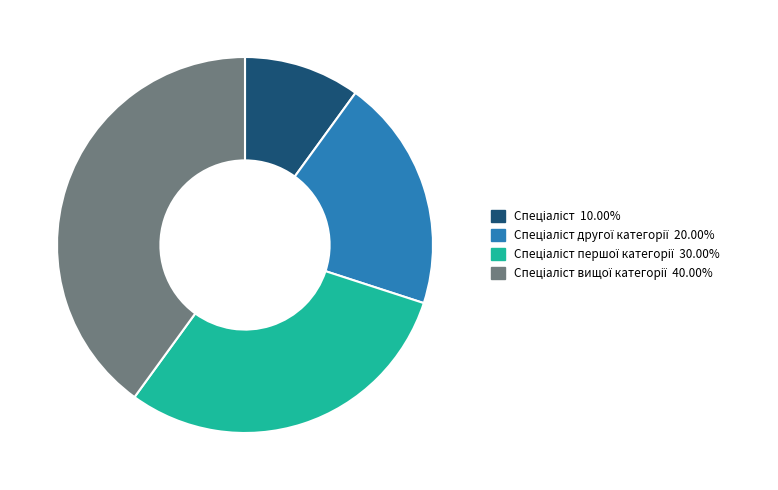

Is there a majority slice in this chart?

No